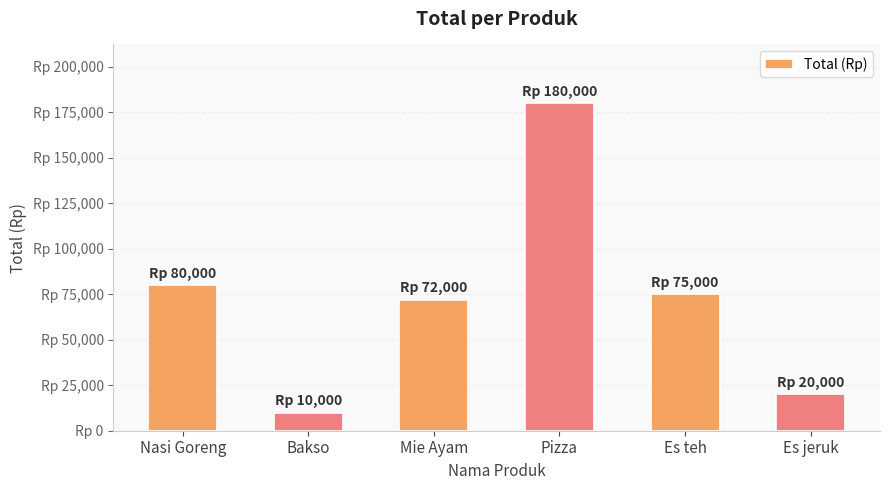

Which label corresponds to the smallest value in the chart?

Bakso